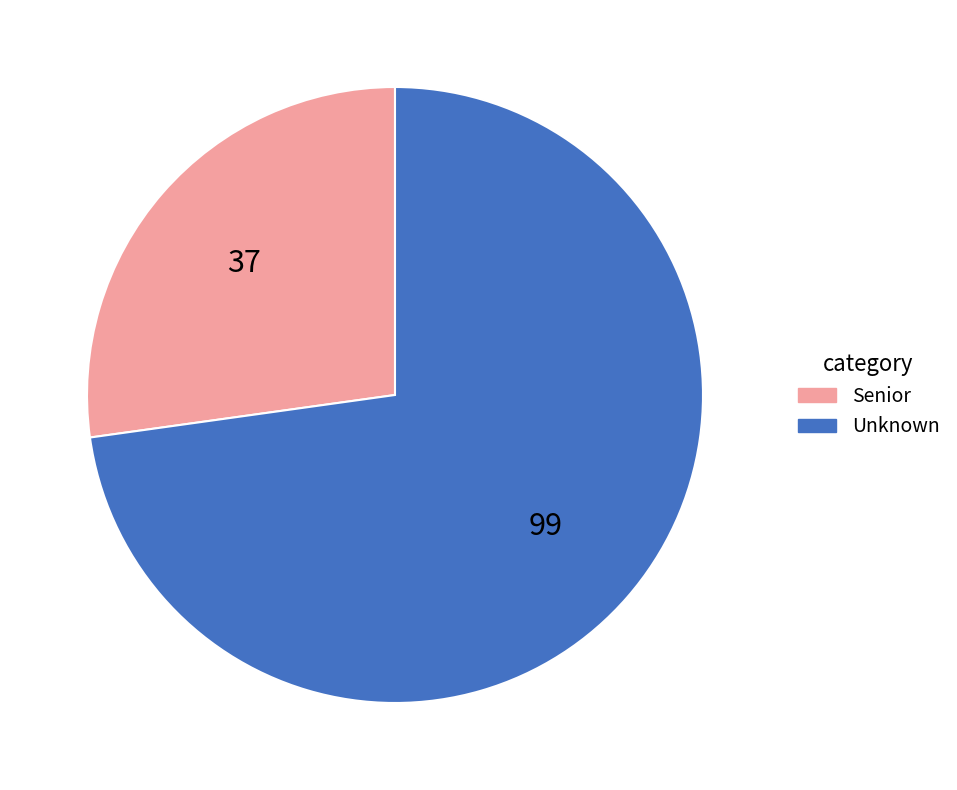

Which slice is the largest?

Unknown